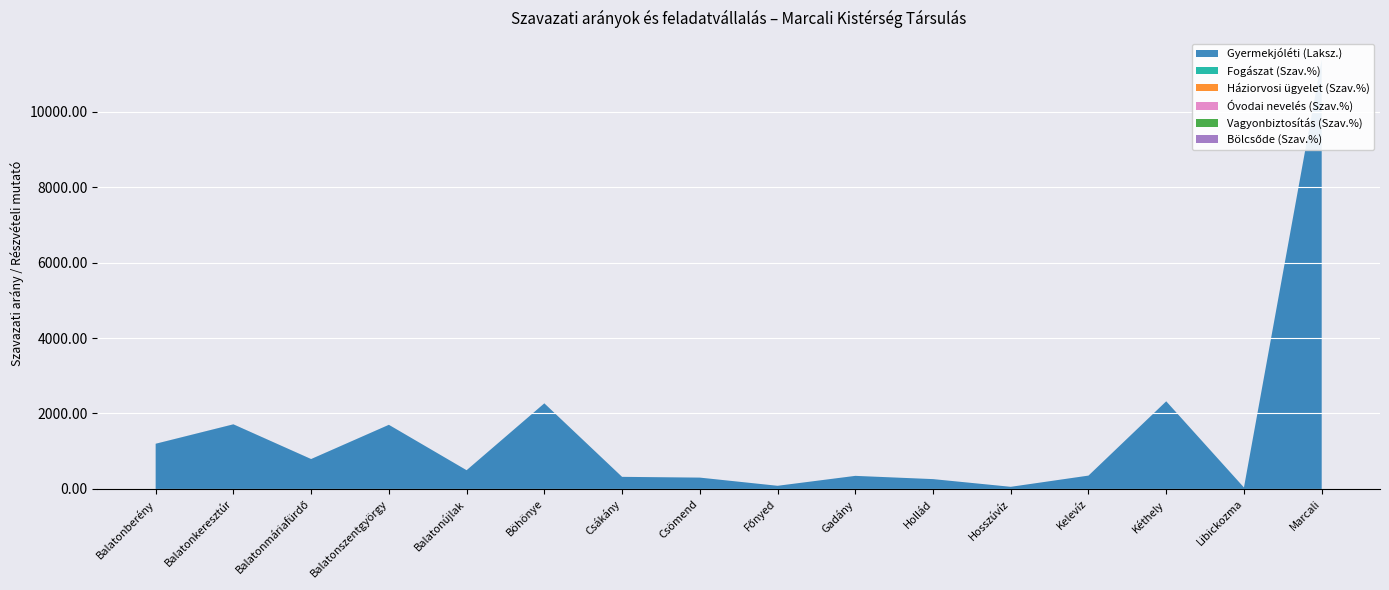

Reading left to right, transcribe all the data shown in this chart.

Gyermekjóléti (Laksz.): Balatonberény=1198.0	Balatonkeresztúr=1713.0	Balatonmáriafürdő=793.0	Balatonszentgyörgy=1700.0	Balatonújlak=497.0	Böhönye=2269.0	Csákány=321.0	Csömend=301.0	Főnyed=84.0	Gadány=347.0	Hollád=261.0	Hosszúvíz=57.0	Kelevíz=354.0	Kéthely=2323.0	Libickozma=39.0	Marcali=11380.0
Fogászat (Szav.%): Balatonberény=0.0	Balatonkeresztúr=0.1	Balatonmáriafürdő=0.0	Balatonszentgyörgy=0.0	Balatonújlak=0.0	Böhönye=0.0	Csákány=0.0	Csömend=0.0	Főnyed=0.0	Gadány=0.0	Hollád=0.0	Hosszúvíz=0.0	Kelevíz=0.0	Kéthely=0.0	Libickozma=0.0	Marcali=0.5
Háziorvosi ügyelet (Szav.%): Balatonberény=0.0	Balatonkeresztúr=0.1	Balatonmáriafürdő=0.0	Balatonszentgyörgy=0.0	Balatonújlak=0.0	Böhönye=0.1	Csákány=0.0	Csömend=0.0	Főnyed=0.0	Gadány=0.0	Hollád=0.0	Hosszúvíz=0.0	Kelevíz=0.0	Kéthely=0.1	Libickozma=0.0	Marcali=0.4
Óvodai nevelés (Szav.%): Balatonberény=0.0	Balatonkeresztúr=0.1	Balatonmáriafürdő=0.0	Balatonszentgyörgy=0.1	Balatonújlak=0.0	Böhönye=0.1	Csákány=0.0	Csömend=0.0	Főnyed=0.0	Gadány=0.0	Hollád=0.0	Hosszúvíz=0.0	Kelevíz=0.0	Kéthely=0.1	Libickozma=0.0	Marcali=0.4
Vagyonbiztosítás (Szav.%): Balatonberény=0.1	Balatonkeresztúr=0.1	Balatonmáriafürdő=0.0	Balatonszentgyörgy=0.1	Balatonújlak=0.0	Böhönye=0.0	Csákány=0.0	Csömend=0.0	Főnyed=0.0	Gadány=0.0	Hollád=0.0	Hosszúvíz=0.0	Kelevíz=0.0	Kéthely=0.1	Libickozma=0.0	Marcali=0.0
Bölcsőde (Szav.%): Balatonberény=0.0	Balatonkeresztúr=0.1	Balatonmáriafürdő=0.0	Balatonszentgyörgy=0.1	Balatonújlak=0.0	Böhönye=0.0	Csákány=0.0	Csömend=0.0	Főnyed=0.0	Gadány=0.0	Hollád=0.0	Hosszúvíz=0.0	Kelevíz=0.0	Kéthely=0.0	Libickozma=0.0	Marcali=0.4